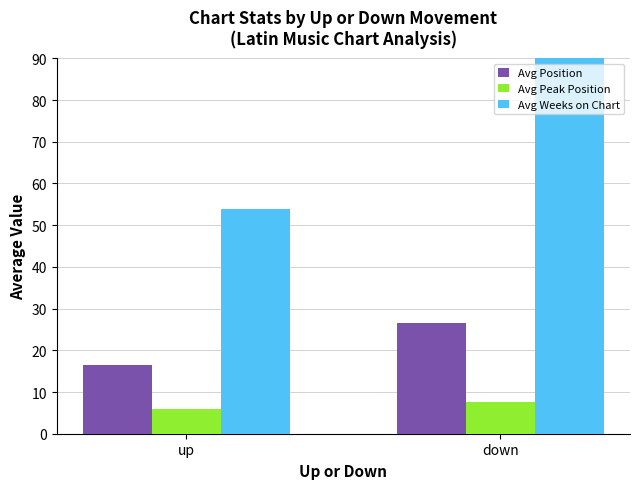

What is the difference between the maximum and minimum values in the Avg Peak Position series?

1.8